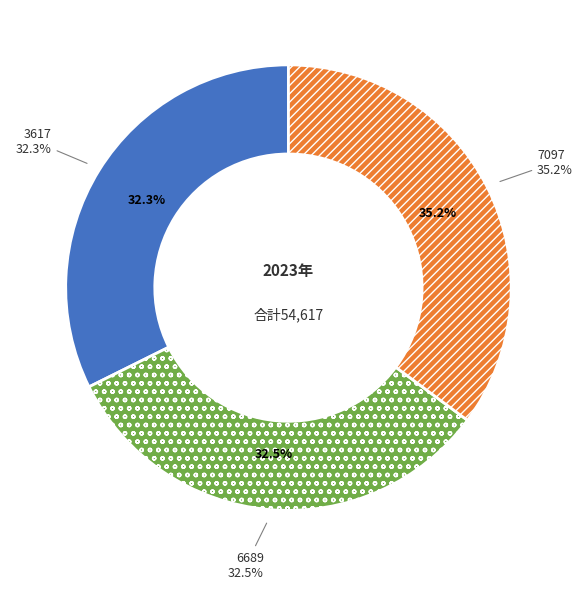

Which category has the smallest portion of the pie?

3617